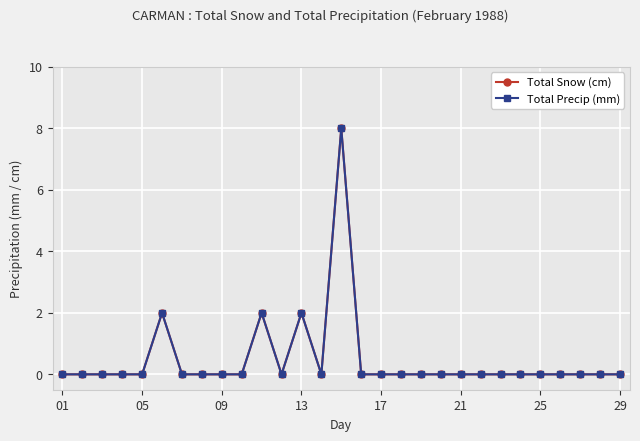

What is the sum of all Total Snow (cm) values?

14